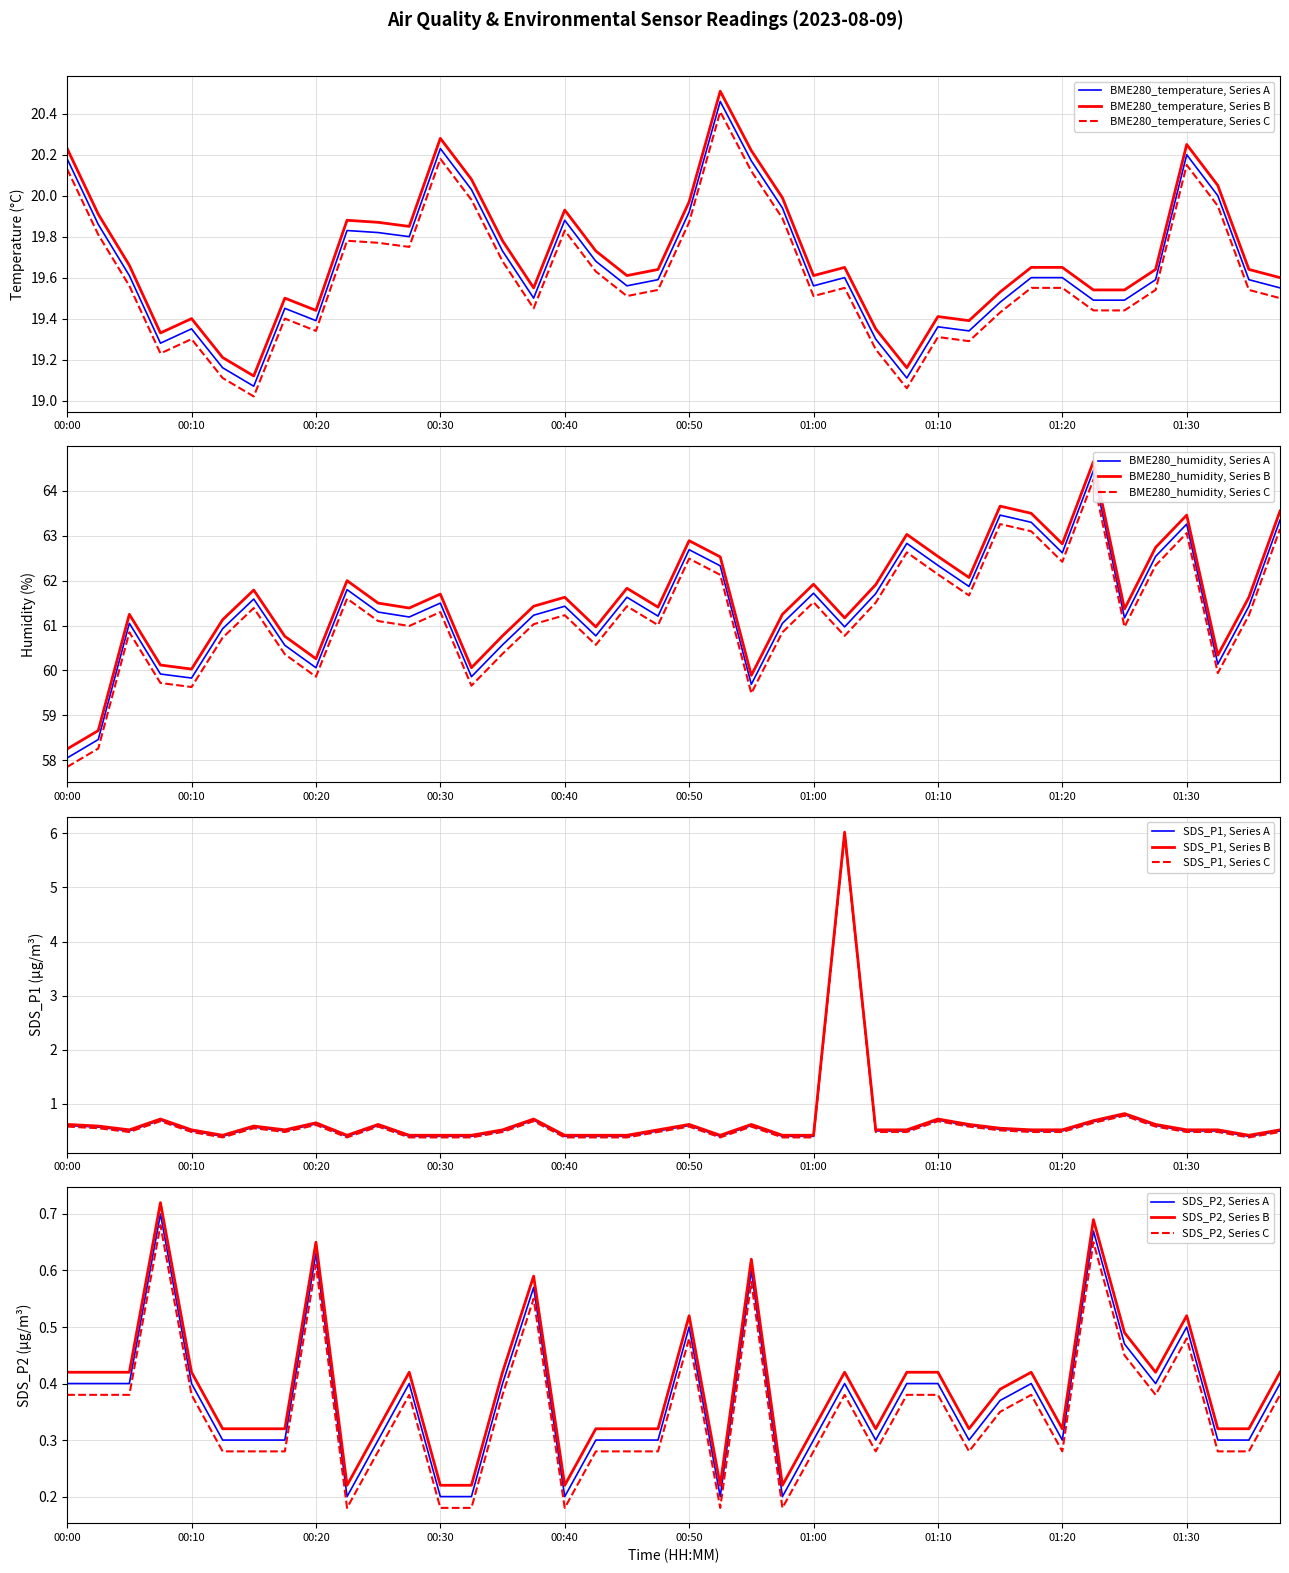

True or false: BME280_humidity has a value of 40.5 at 00:12.

False